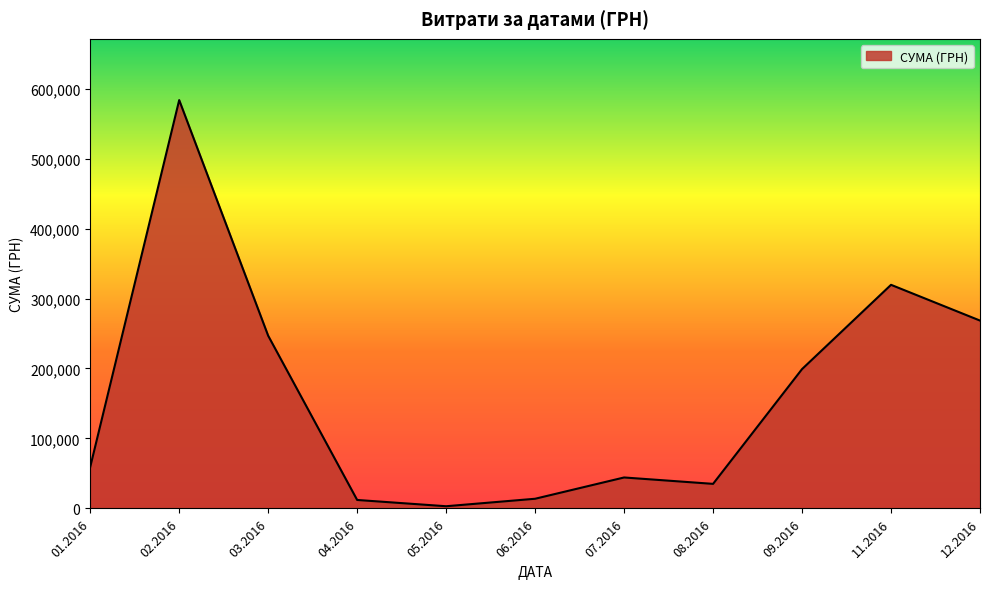

What is the maximum value shown in the chart?

583556.1